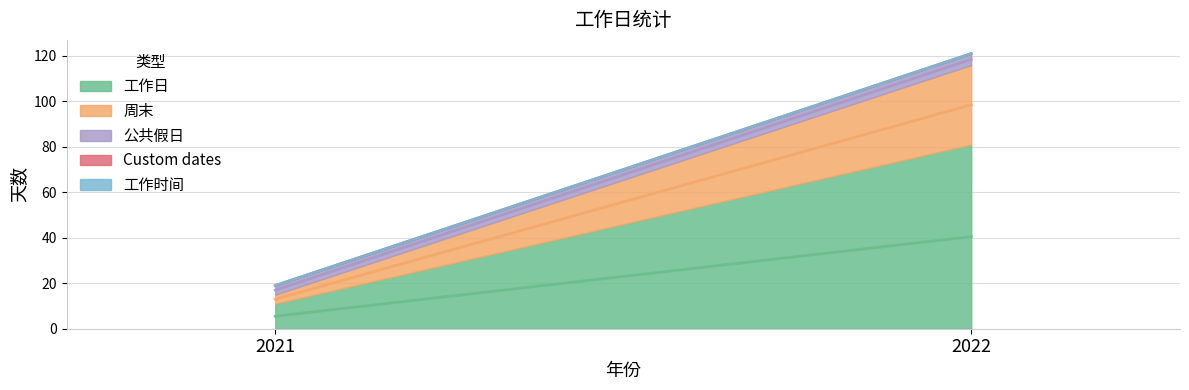

What is the difference between the maximum and minimum values in the 周末 series?

31